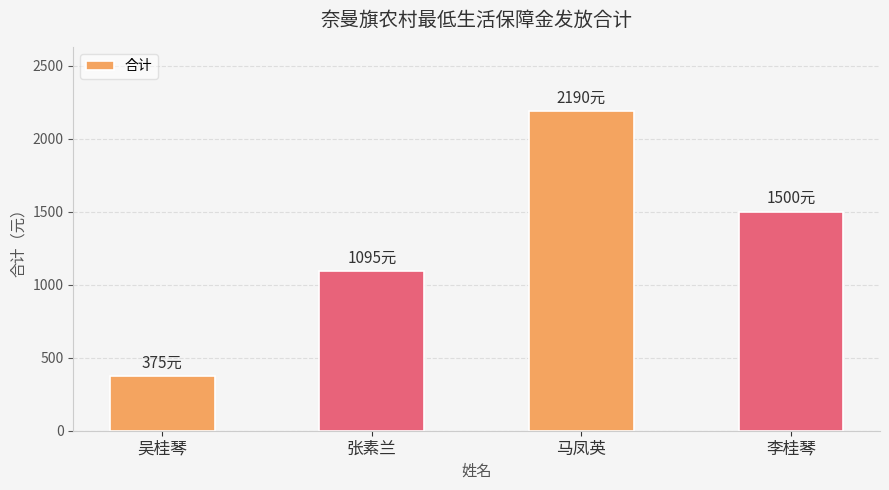

What is the approximate value at 吴桂琴, to the nearest 10?

380